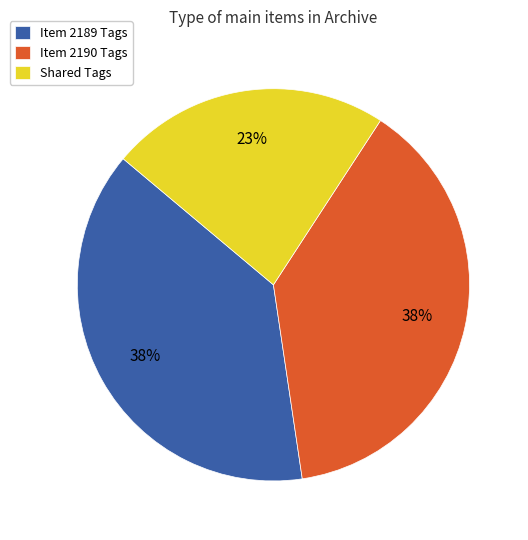

To the nearest percent, what portion does Item 2190 Tags represent?

38%